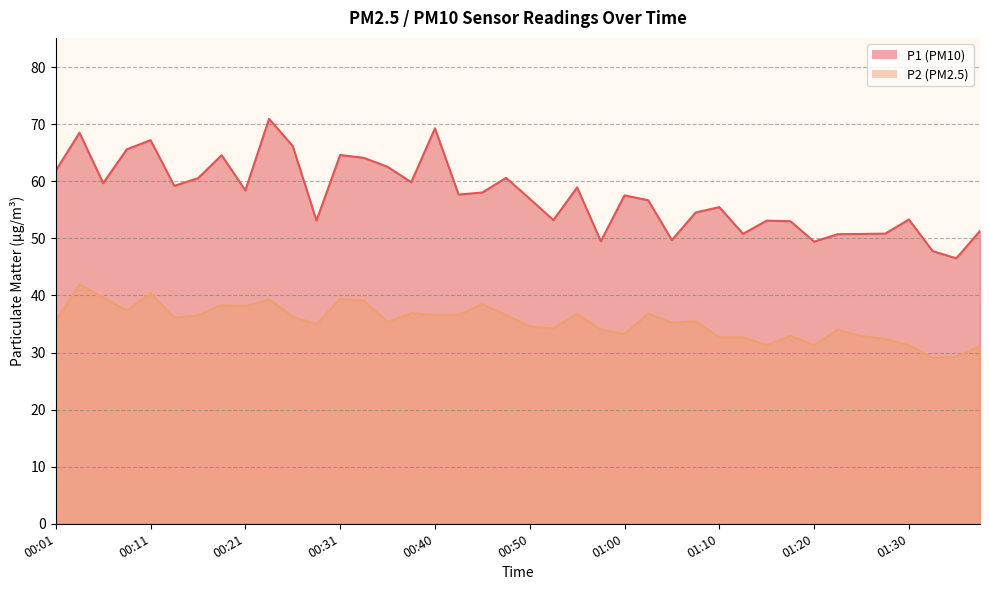

What are all the series names shown in the legend?

P1, P2